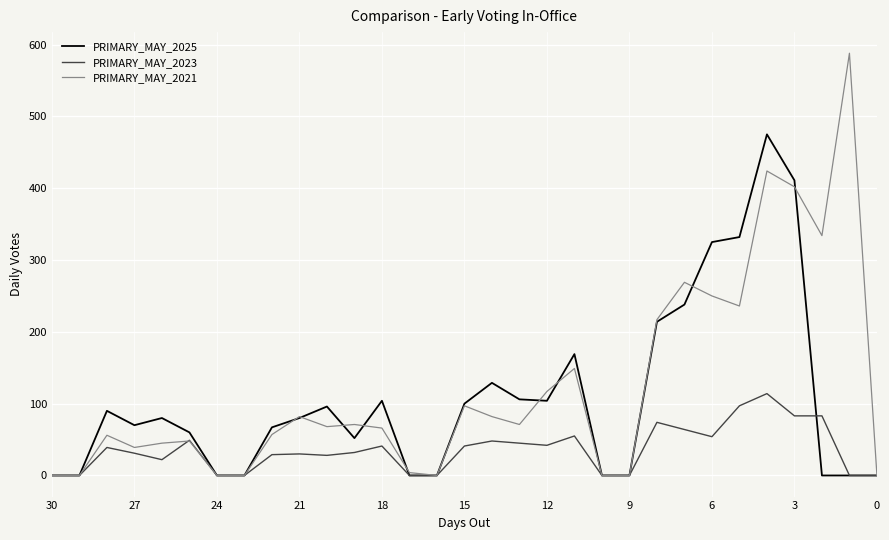

Reading right to left, list all the values displayed in this chart.

PRIMARY_MAY_2025: 0	0	0	411	475	332	325	238	214	0	0	169	104	106	129	100	0	0	104	52	96	80	67	0	0	60	80	70	90	0	0
PRIMARY_MAY_2023: 0	0	83	83	114	97	54	64	74	0	0	55	42	45	48	41	0	0	41	32	28	30	29	0	0	49	22	31	39	0	0
PRIMARY_MAY_2021: 0	588	334	402	424	236	250	269	217	0	0	149	117	71	82	97	0	4	66	71	68	82	57	0	0	48	45	39	56	0	0